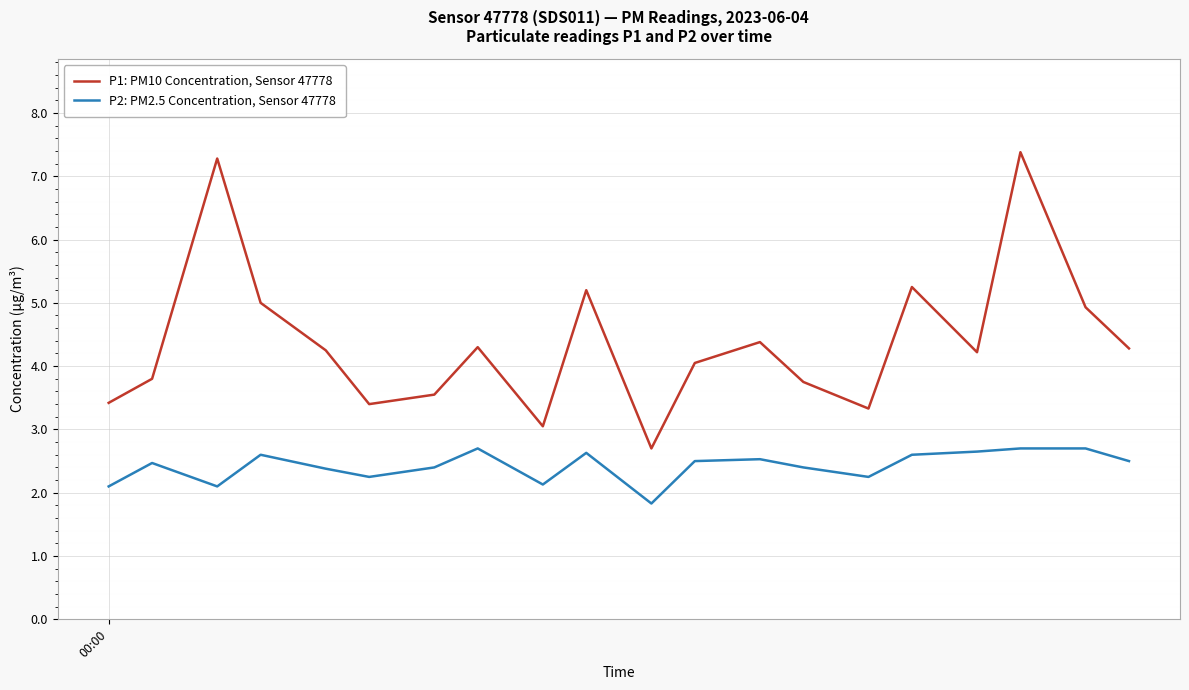

True or false: P2: PM2.5 Concentration, Sensor 47778 has more than 0 points higher than both neighbors.

True